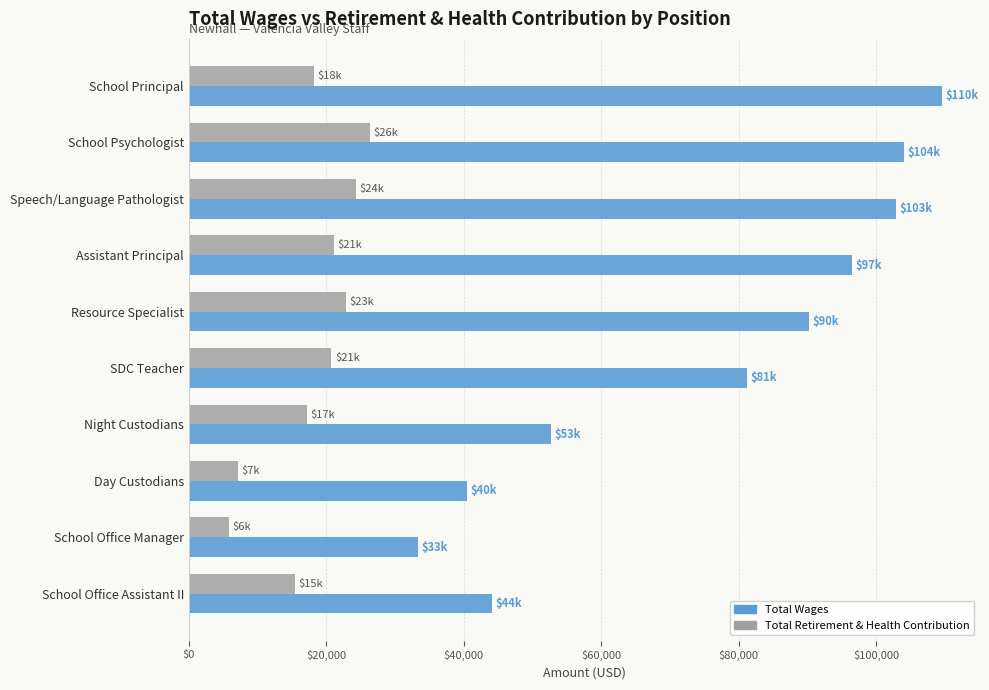

Which series has the widest spread of values?

Total Wages